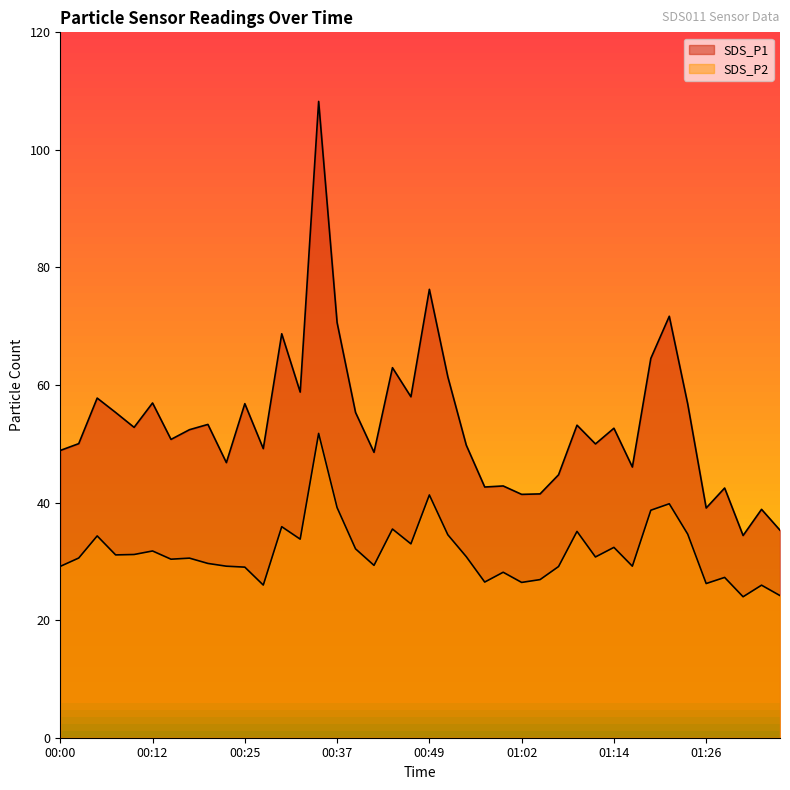

How many data points in SDS_P1 are less than 52?

19